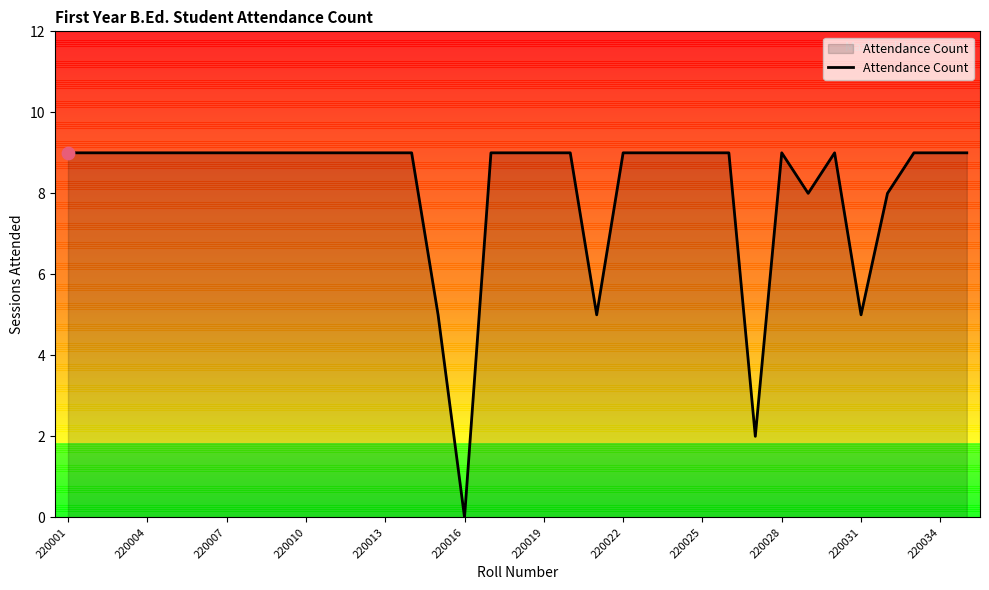

What is the difference between the maximum and minimum values?

9